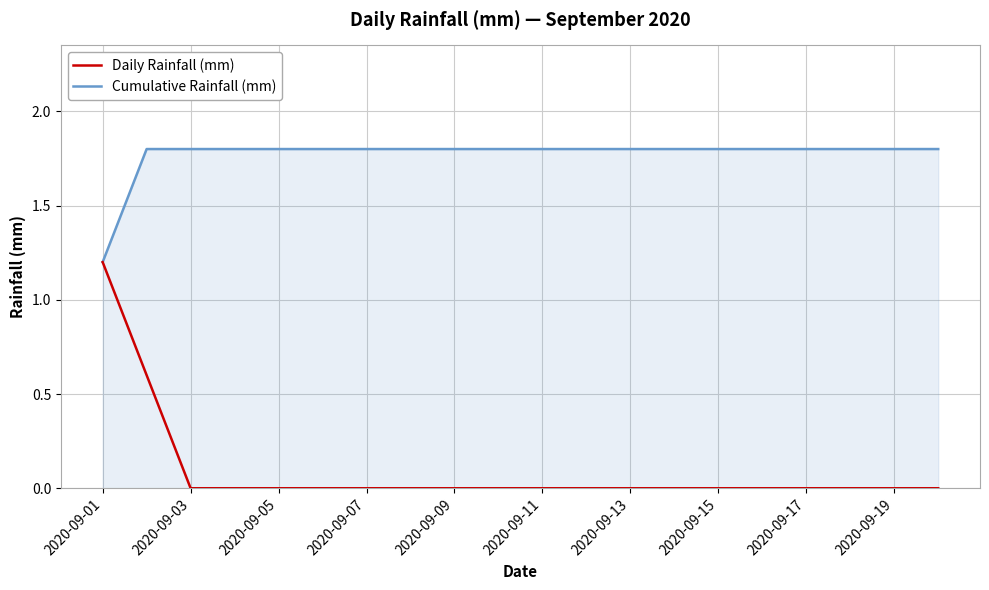

Which series has the largest total across all categories?

Cumulative Rainfall (mm)